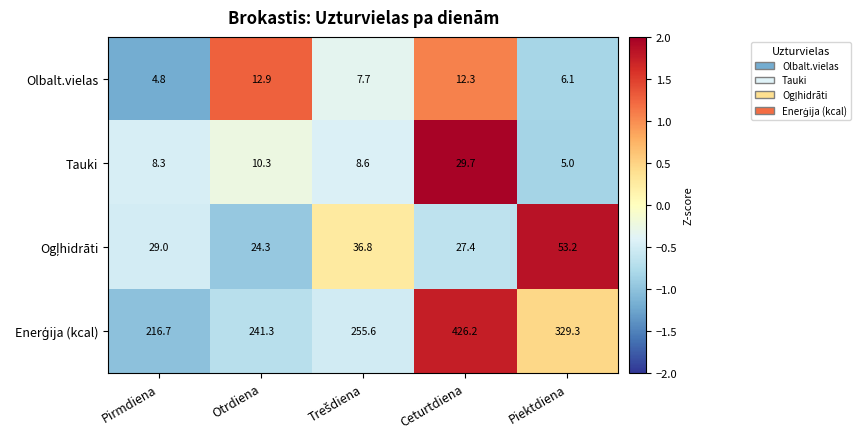

What is the total value across all series at Piektdiena?

393.6